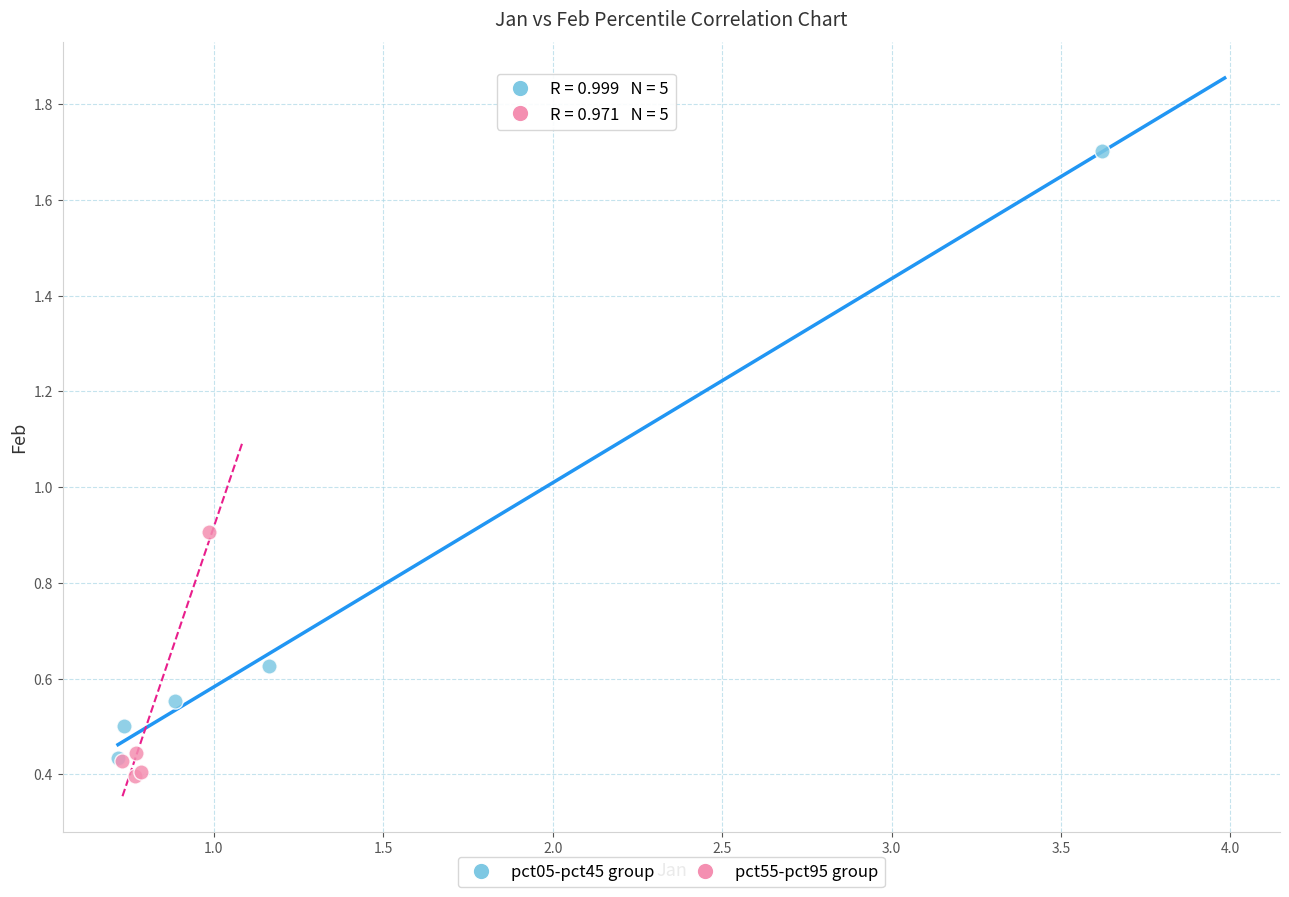

What are all the series names shown in the legend?

pct05-pct45 group, pct55-pct95 group